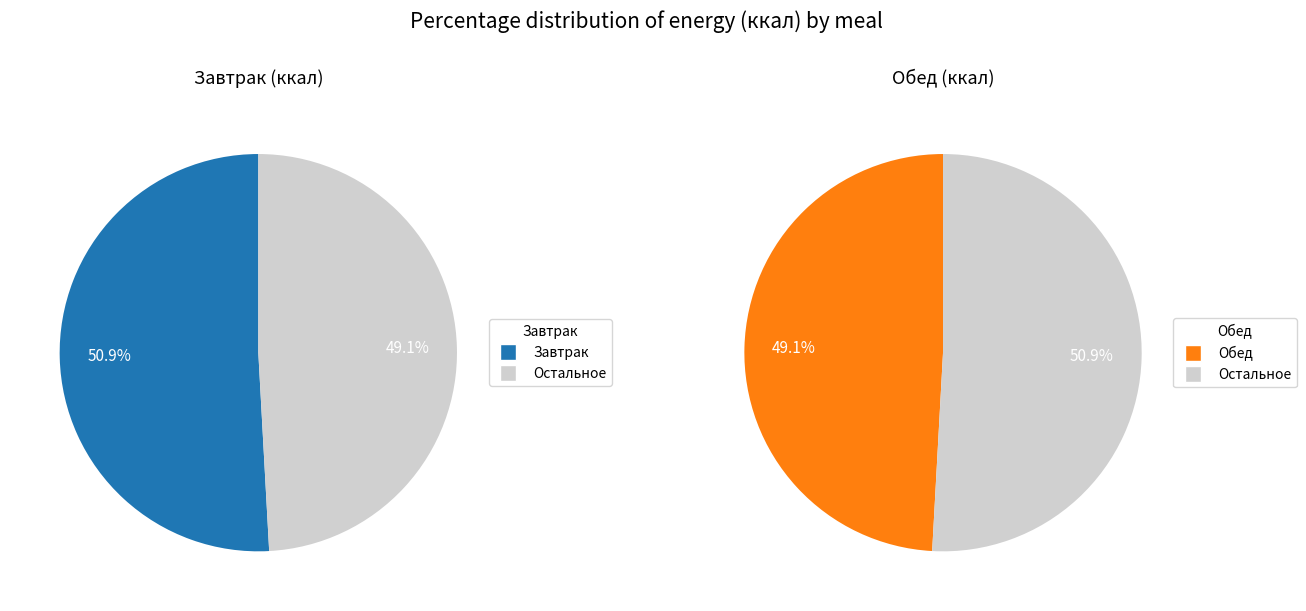

Is the sum of Обед and Завтрак greater than half?

Yes